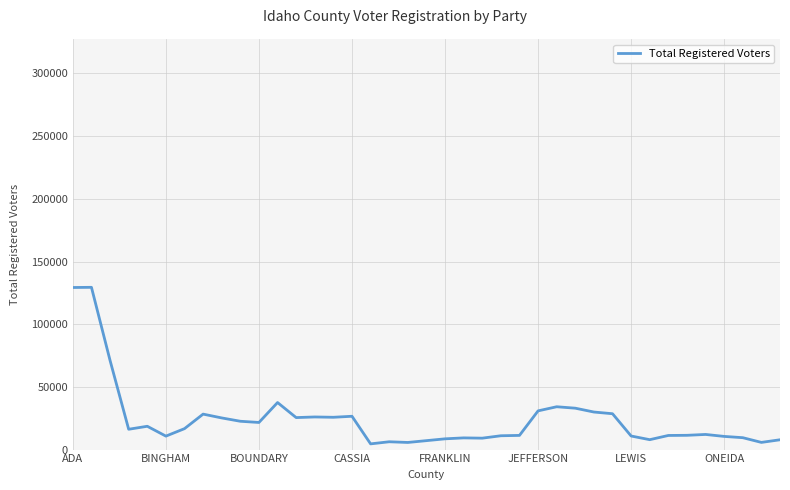

What is the maximum value shown in the chart?

129411.0